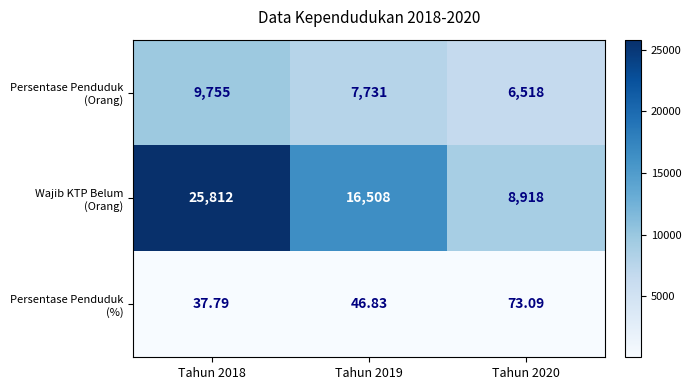

How many categories are shown in the chart?

3